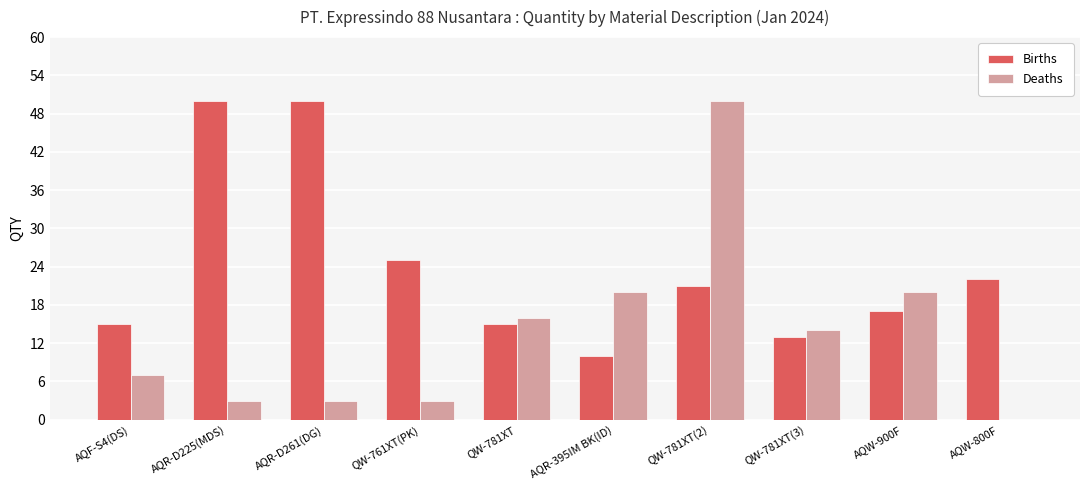

What is the sum of the Births values at AQR-395IM BK(ID) and QW-781XT?

25